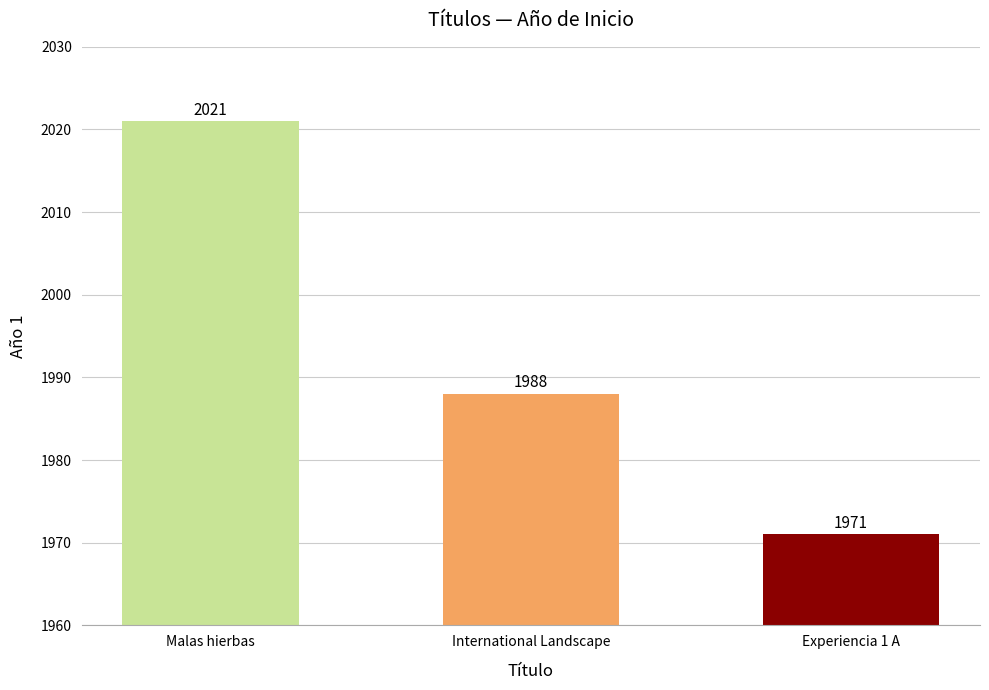

List the labels in order of value, smallest first.

Experiencia 1 A, International Landscape, Malas hierbas